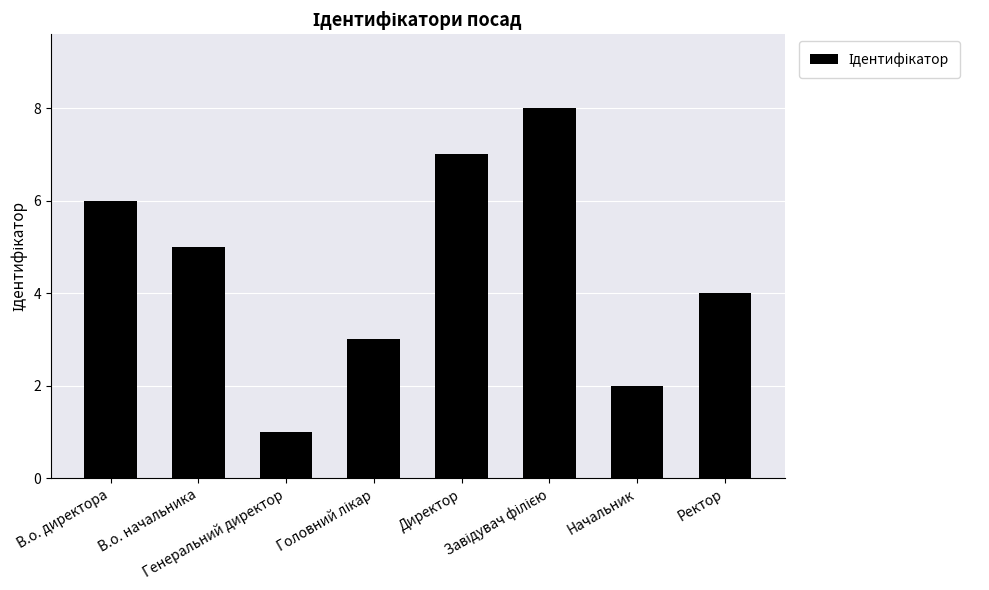

Which category has the lowest value across all series?

Генеральний директор